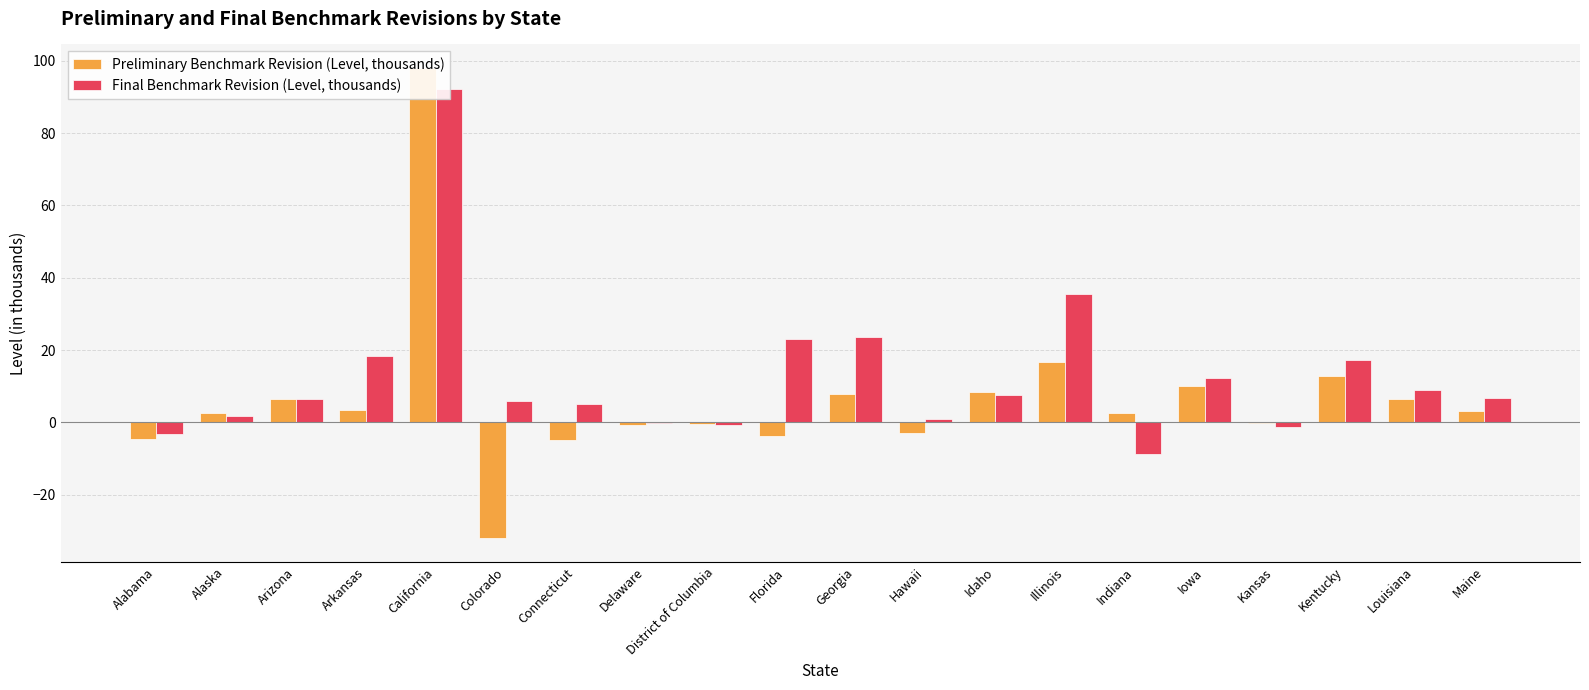

What is the total value across all series at Kansas?

-1.4